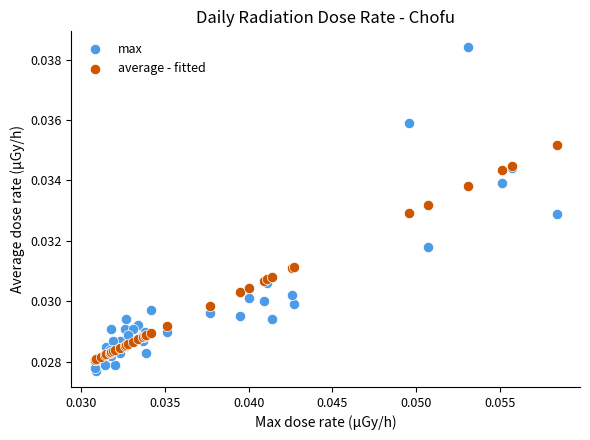

Which series has the largest Y range (max minus min)?

max